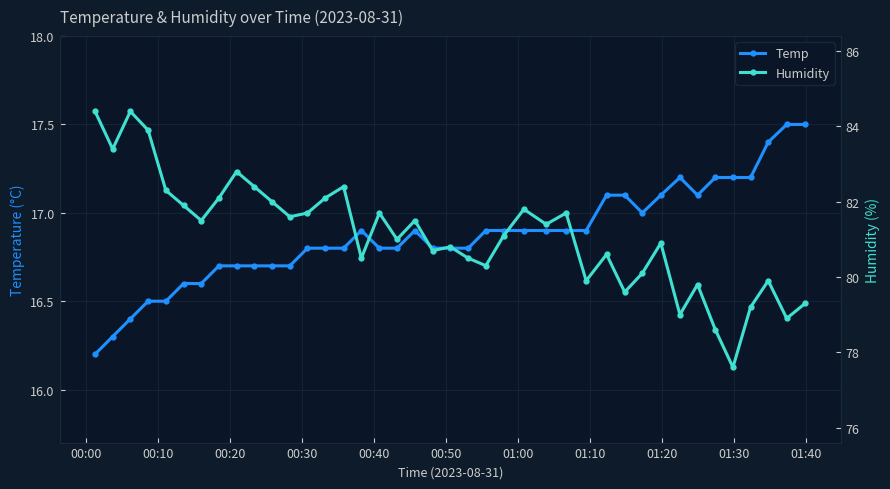

How many interior local valleys does the Humidity series have?

13